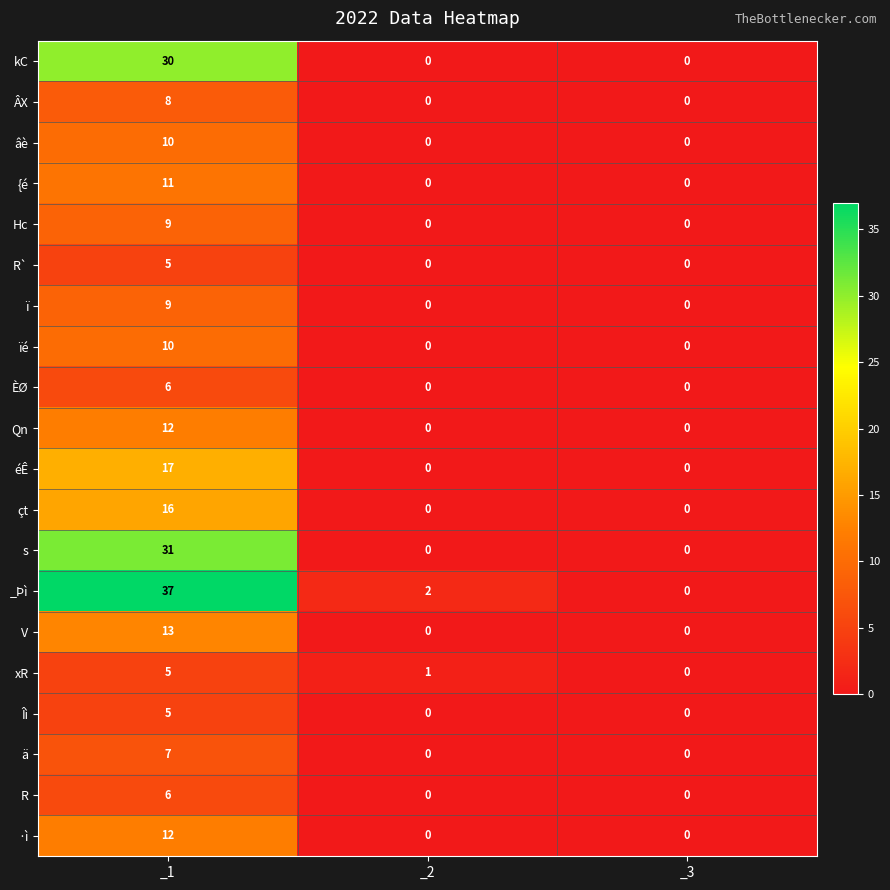

Is it true that ïé equals 7 at _1?

False